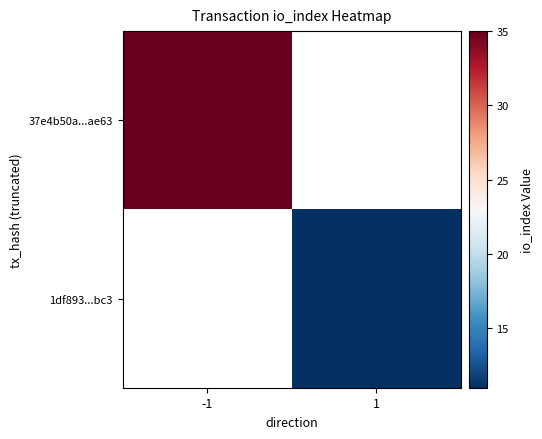

True or false: 1df893...bc3 has a value of 11.0 at 1.

True